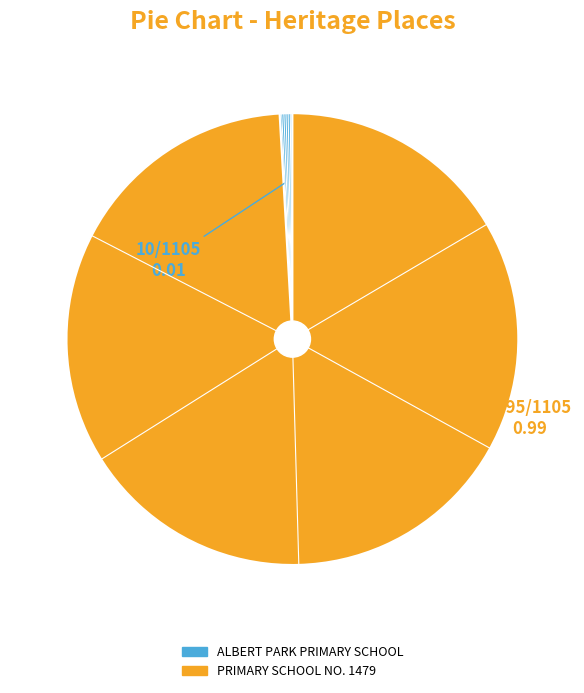

Which category accounts for the majority?

PRIMARY SCHOOL NO. 1479